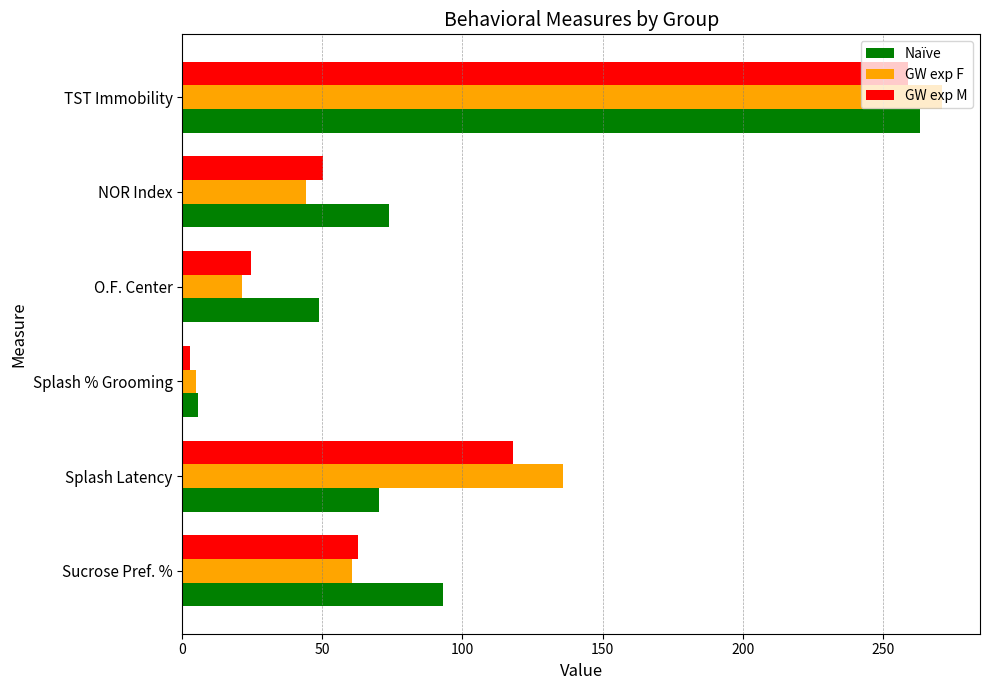

How many distinct data groups are displayed?

3